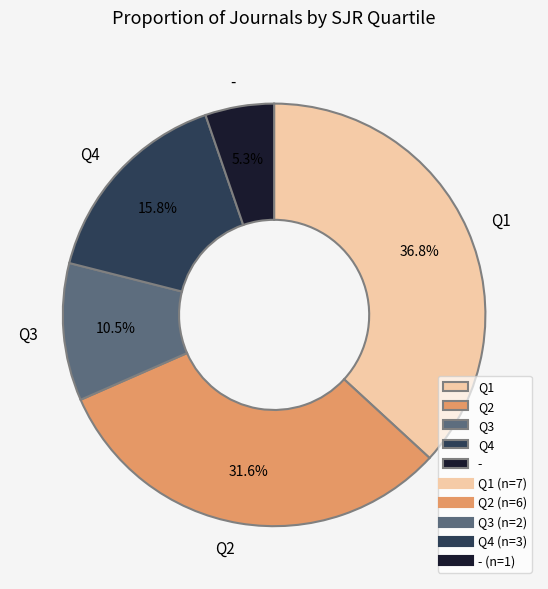

To the nearest percent, what is the difference between the largest and smallest slice percentages?

32%